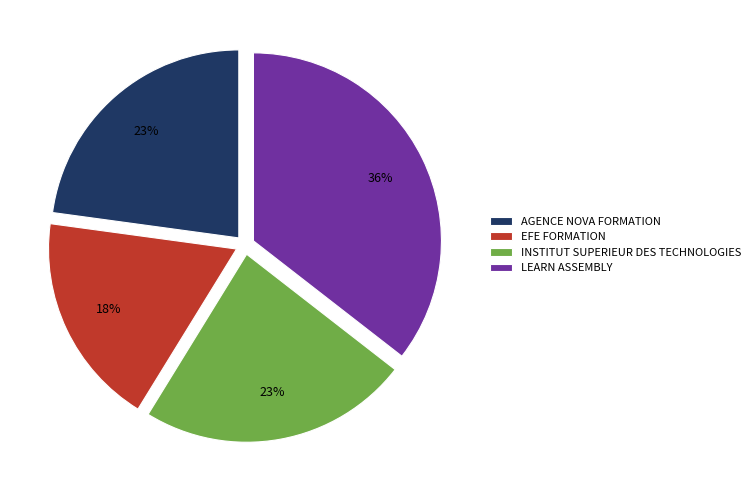

Does AGENCE NOVA FORMATION represent more than half of the total?

No